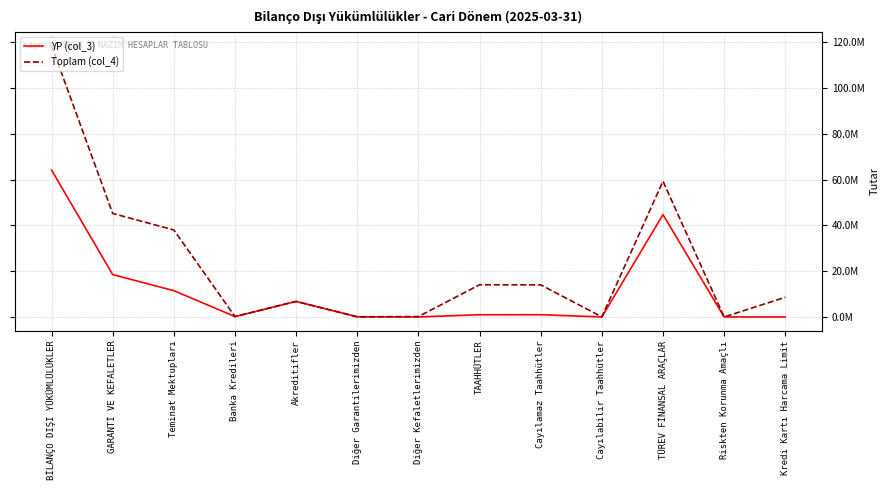

Where is the first local maximum for YP (col_3)?

Akreditifler